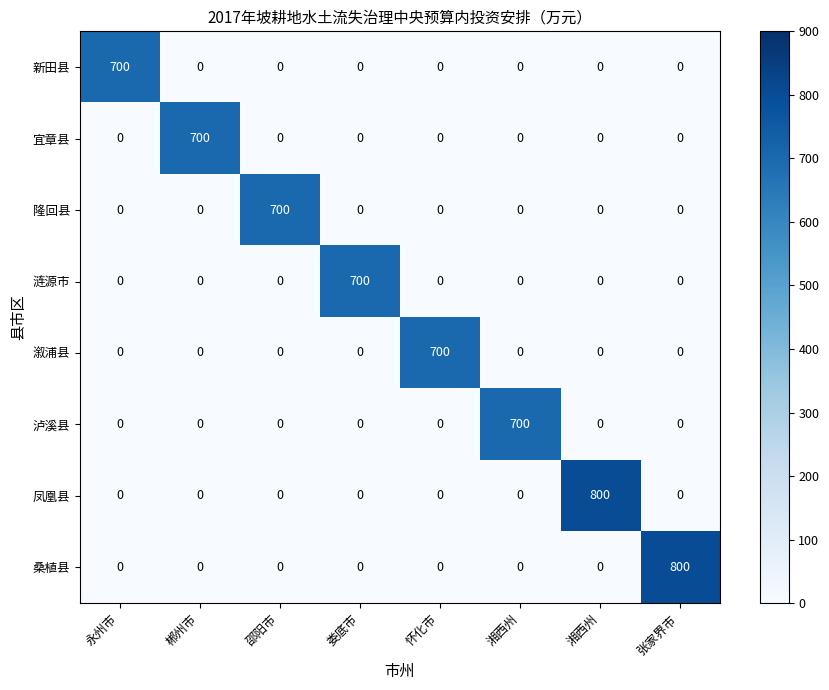

Which has a higher value, 邵阳市 or 郴州市?

邵阳市